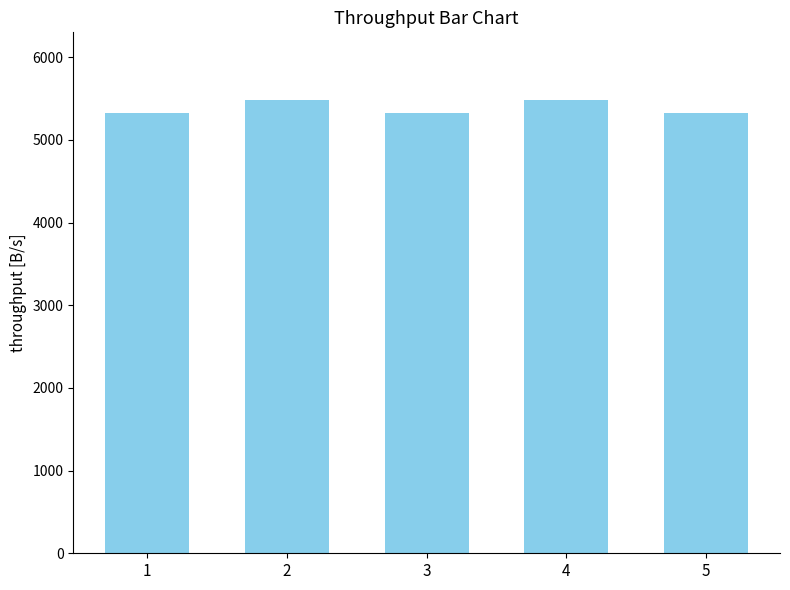

Reading left to right, list all the values displayed in this chart.

1=5330	2=5480	3=5330	4=5480	5=5330